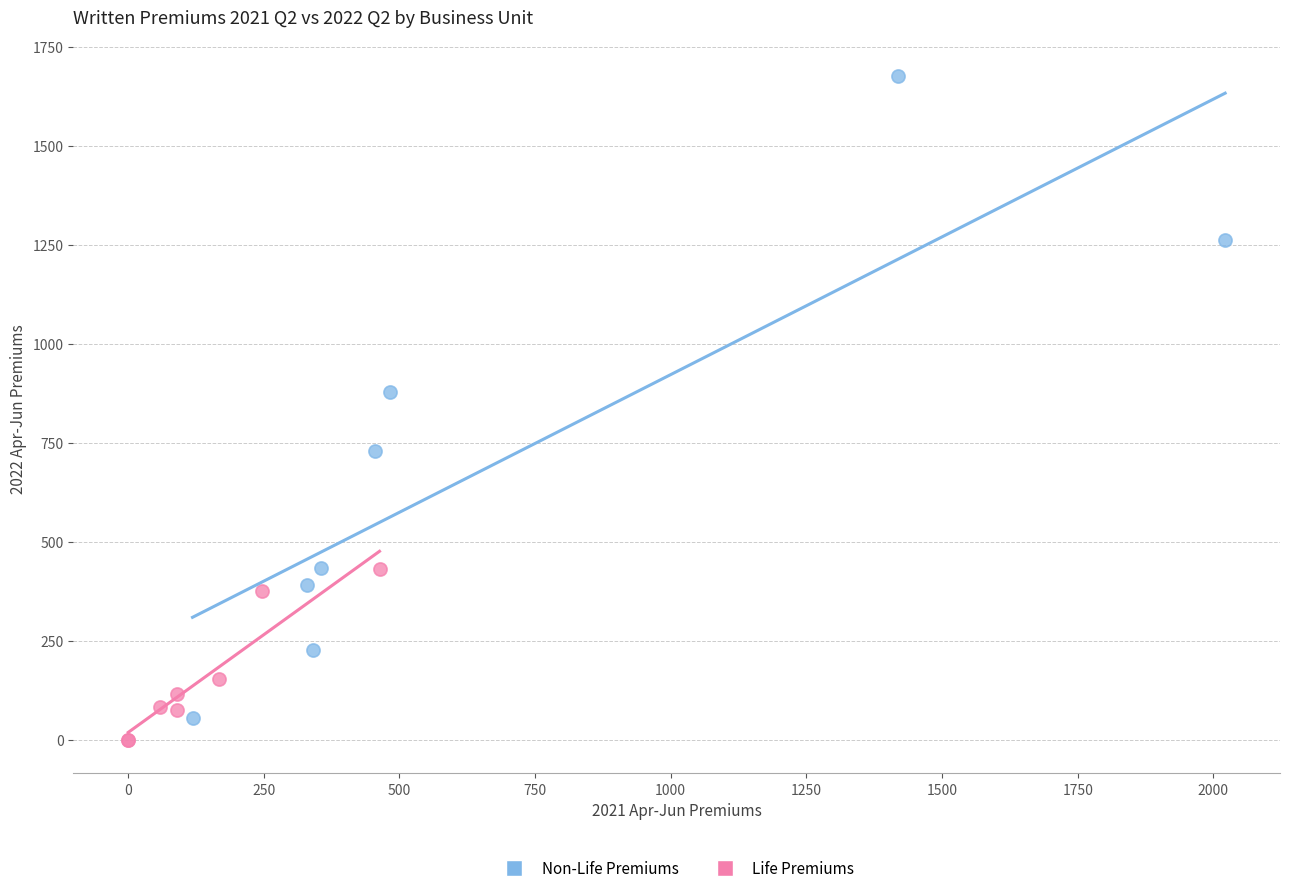

Which series contains the highest Y value?

Non-Life Premiums